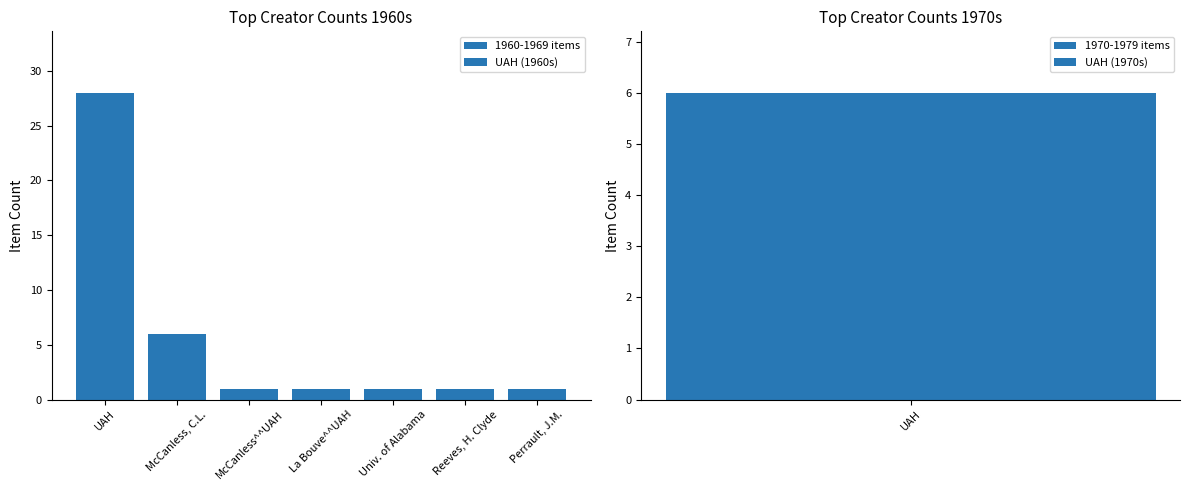

What position from the right is UAH?

7